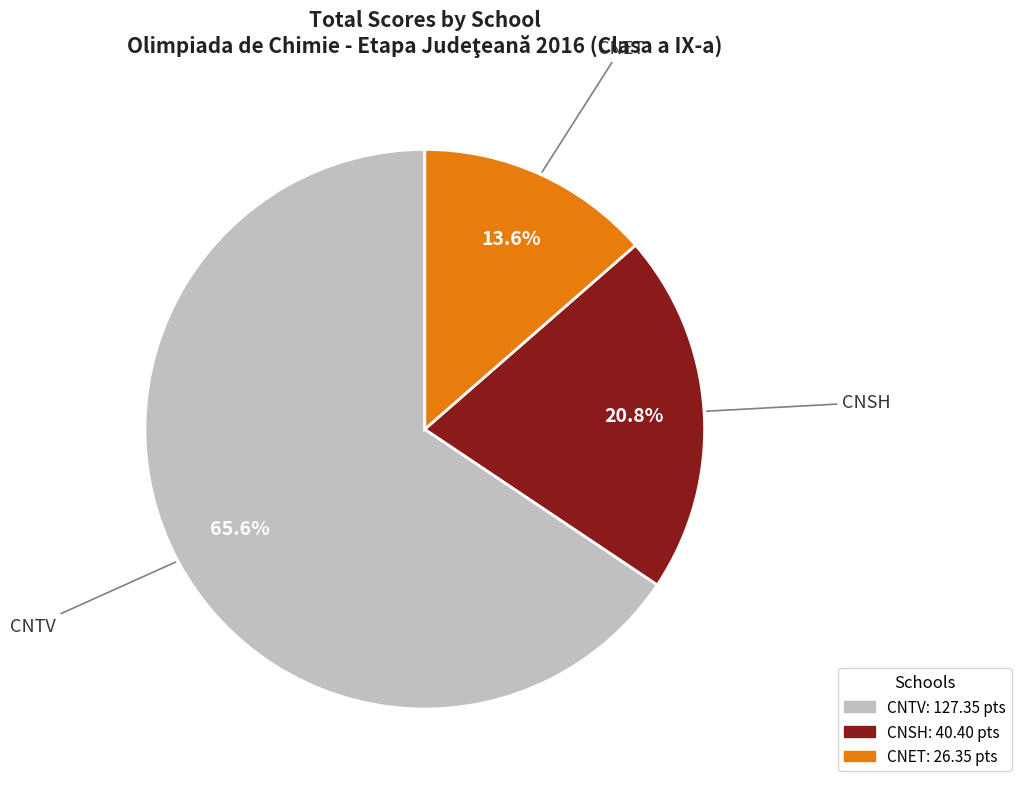

How many segments does this pie chart have?

3